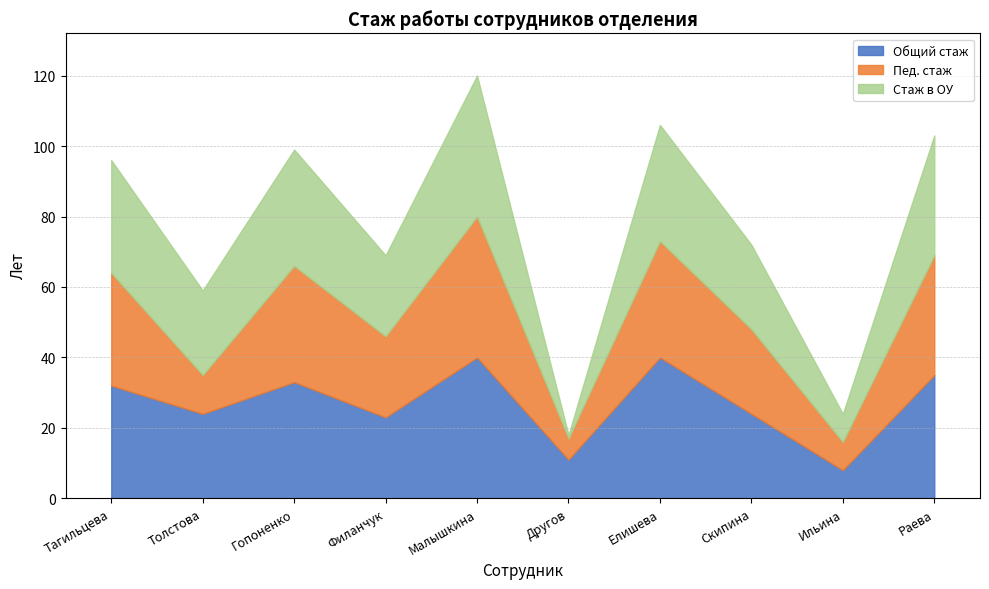

The value of Стаж в ОУ at Филанчук is 23. True or false?

True